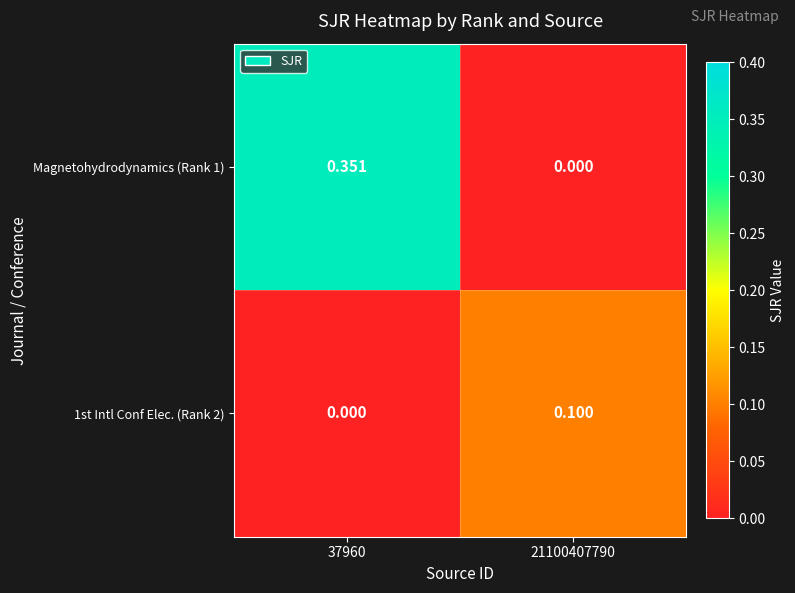

Count the number of data series in this chart.

2